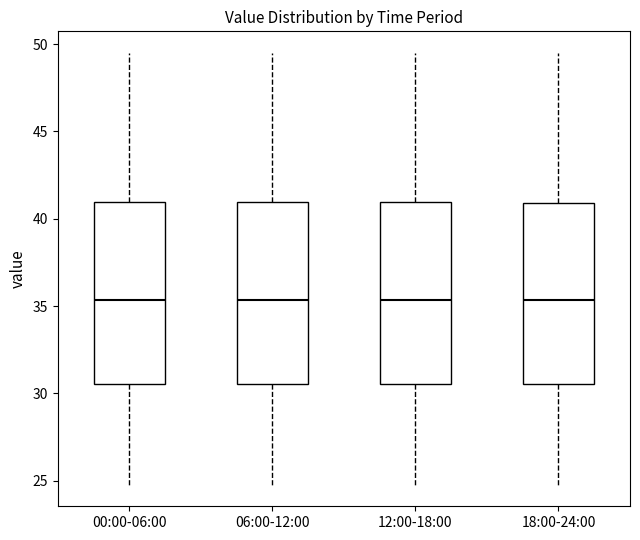

Reading left to right, read every box against the y-axis: the position of its median line, the range the box covers, and the ends of its whiskers. The values are not printed on the chart, so give them approximately, as read against the axis.

00:00-06:00: median 35.5, box 30.5 to 41.0, whiskers 25.0 to 49.5
06:00-12:00: median 35.5, box 30.5 to 41.0, whiskers 25.0 to 49.5
12:00-18:00: median 35.5, box 30.5 to 41.0, whiskers 25.0 to 49.5
18:00-24:00: median 35.5, box 30.5 to 41.0, whiskers 25.0 to 49.5